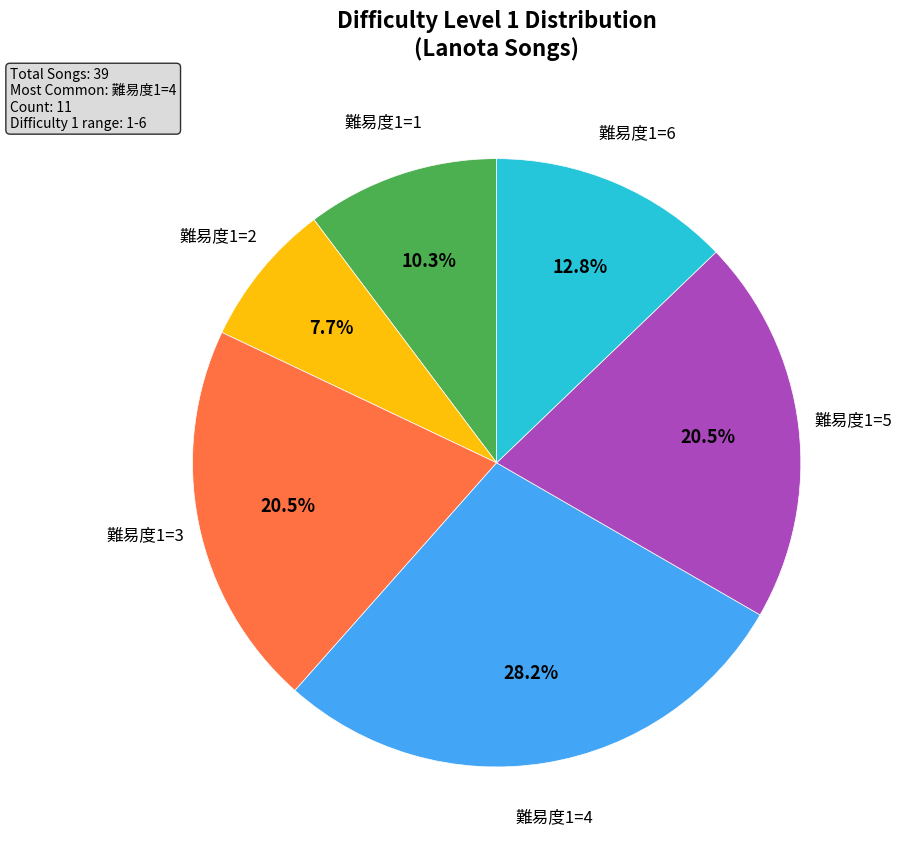

Combined, do 難易度1=1 and 難易度1=3 account for over 50%?

No